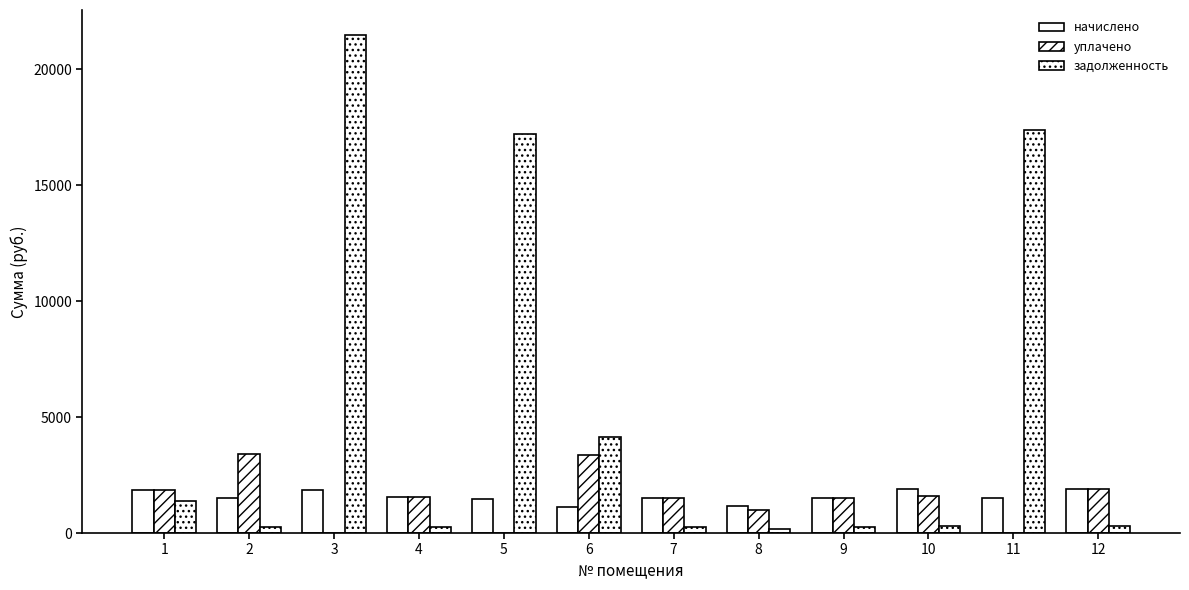

At which label is уплачено closest to 1700?

10